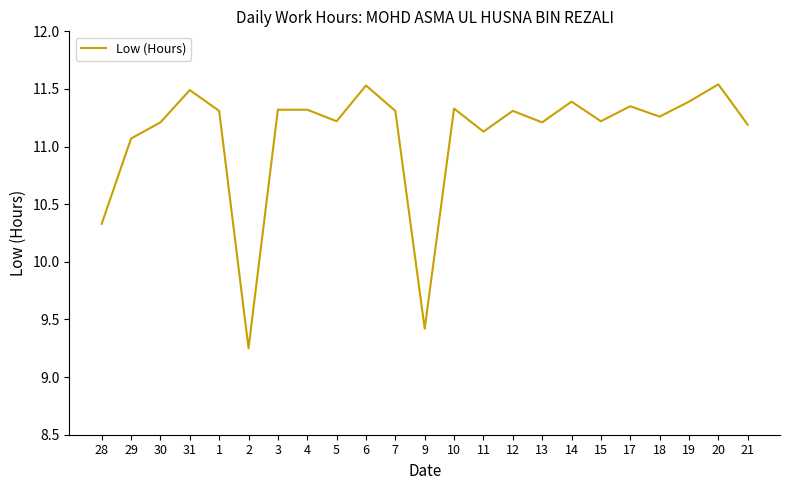

What position from the right is 29?

22